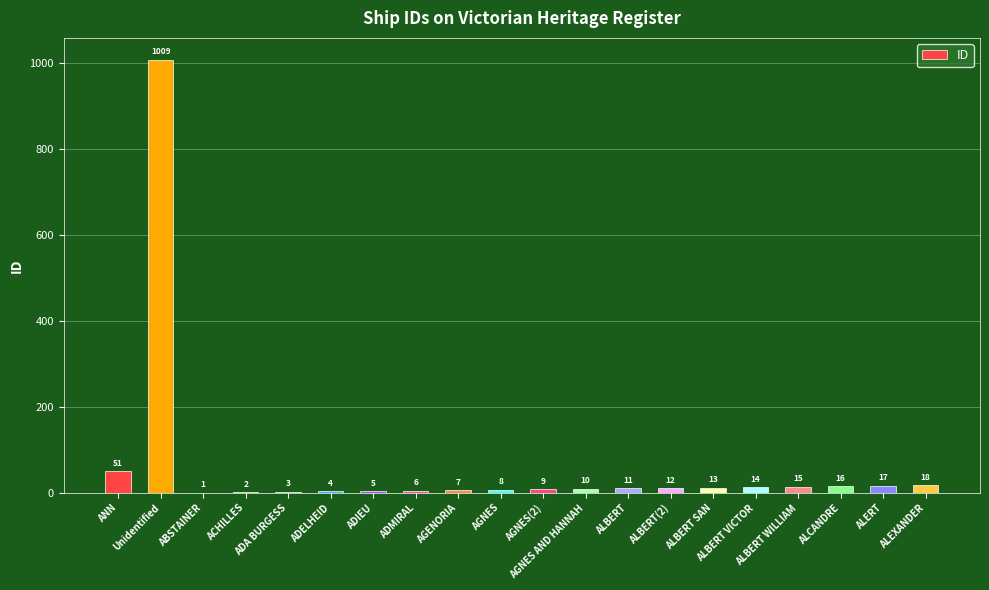

Between Unidentified and ALBERT SAN, which is larger?

Unidentified